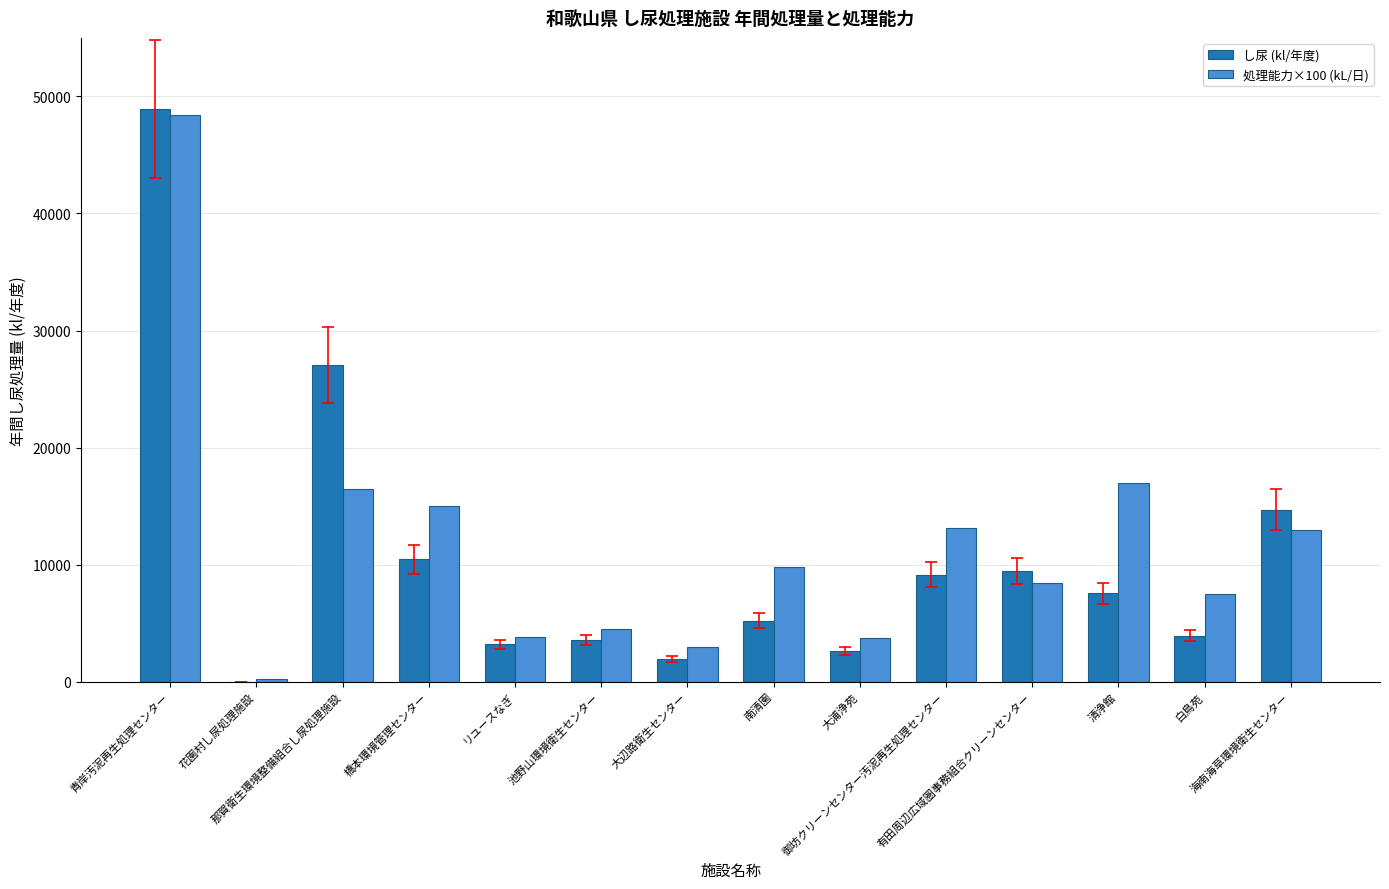

The value of 処理能力×100 (kL/日) at 青岸汚泥再生処理センター is 33628.2. True or false?

False